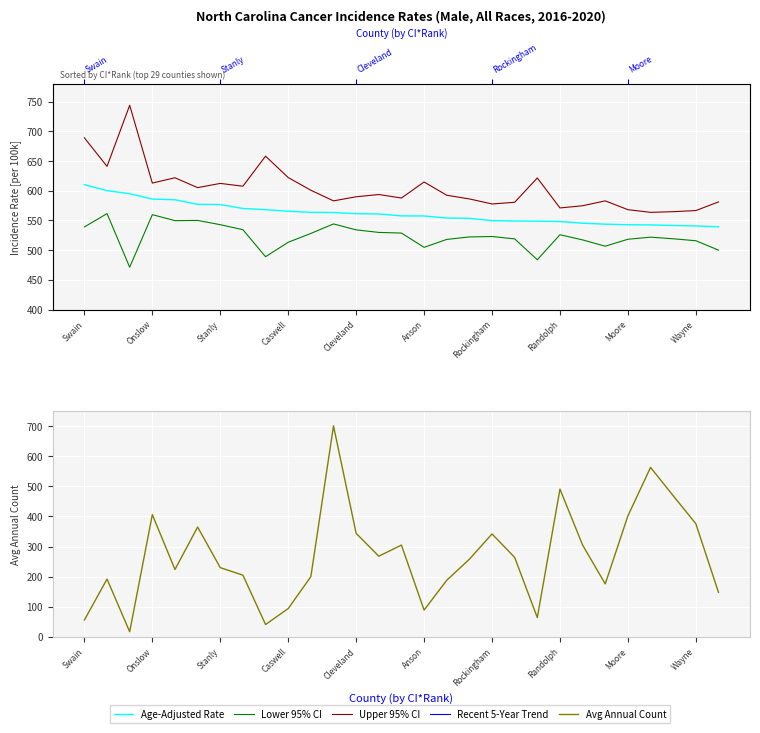

Is the value of Avg Annual Count at Anson greater than the value of Age-Adjusted Rate at 25?

No